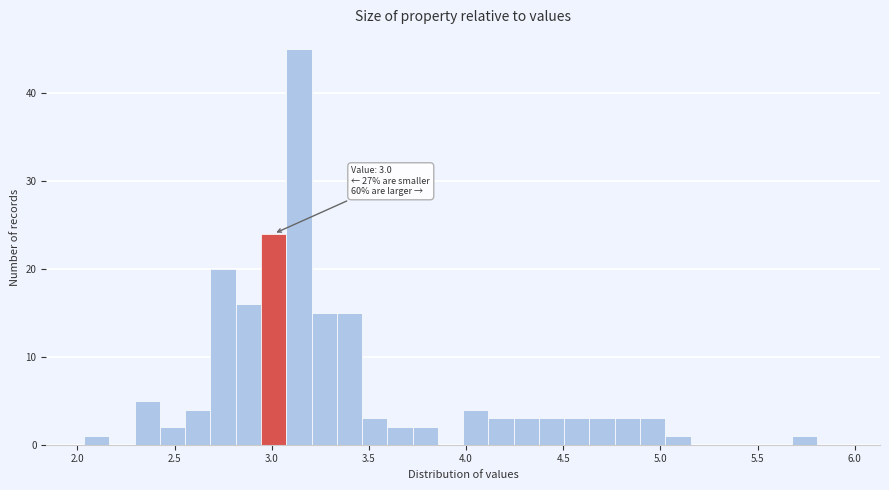

Around what value on the x-axis is the tallest bar? Give the approximate position of its centre, as read against the axis.

3.15